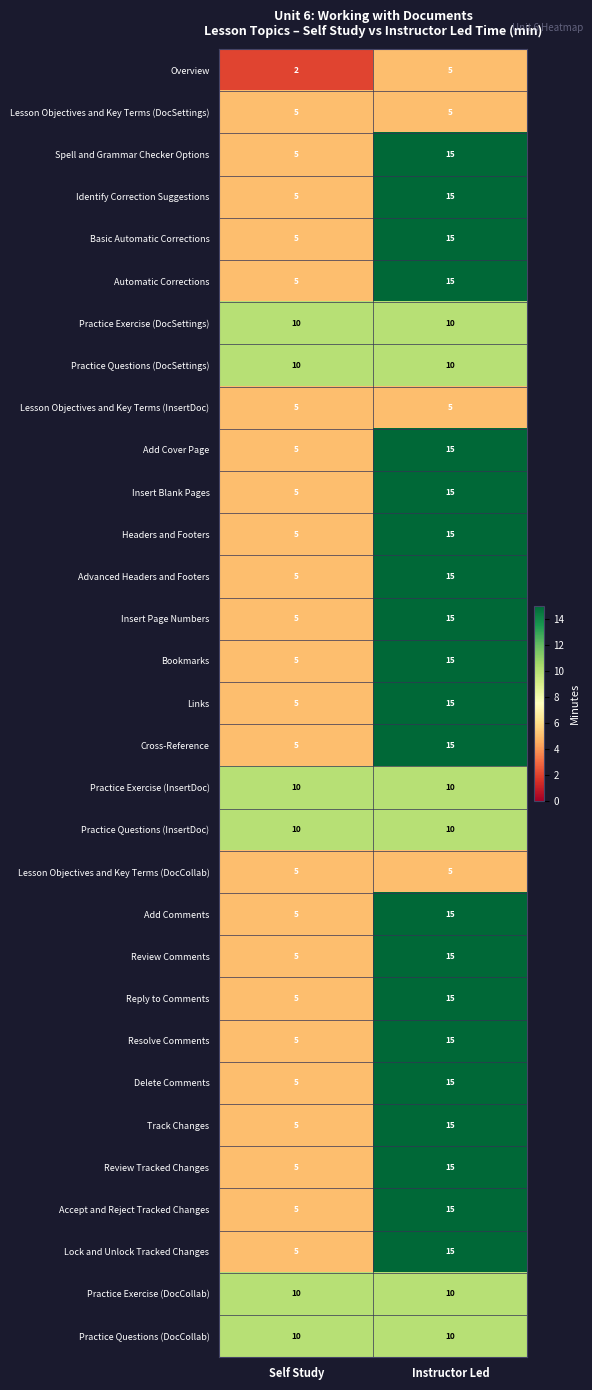

What is the lowest value of the Add Cover Page series?

5